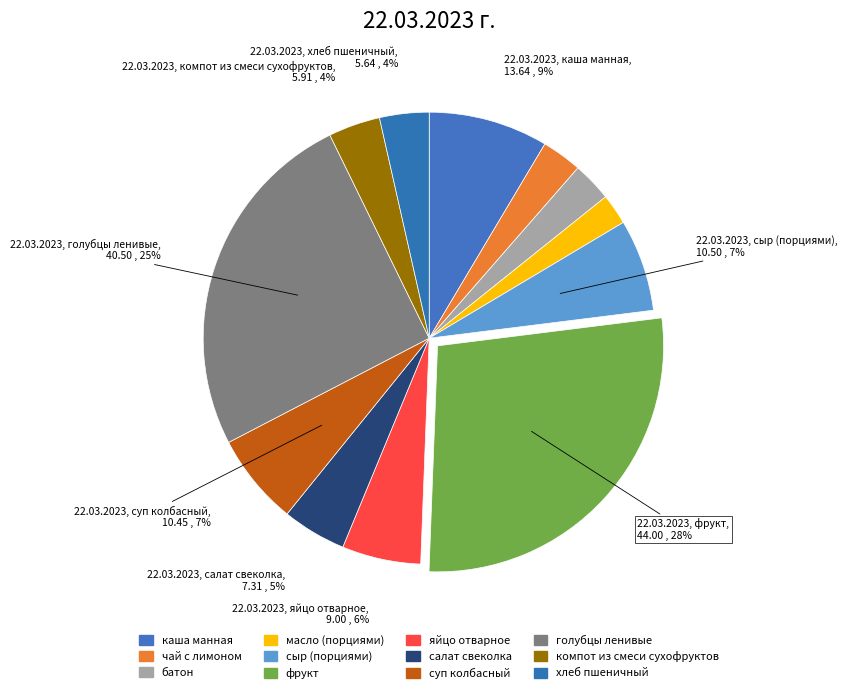

To the nearest percent, what is the average slice percentage?

8%